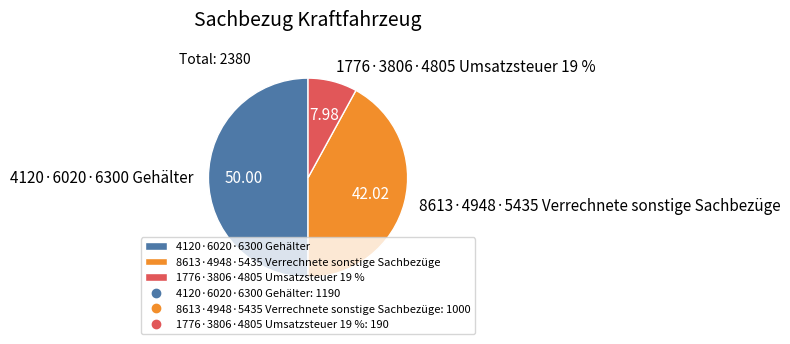

Is the sum of 4120·6020·6300 Gehälter and 8613·4948·5435 Verrechnete sonstige Sachbezüge greater than half?

Yes